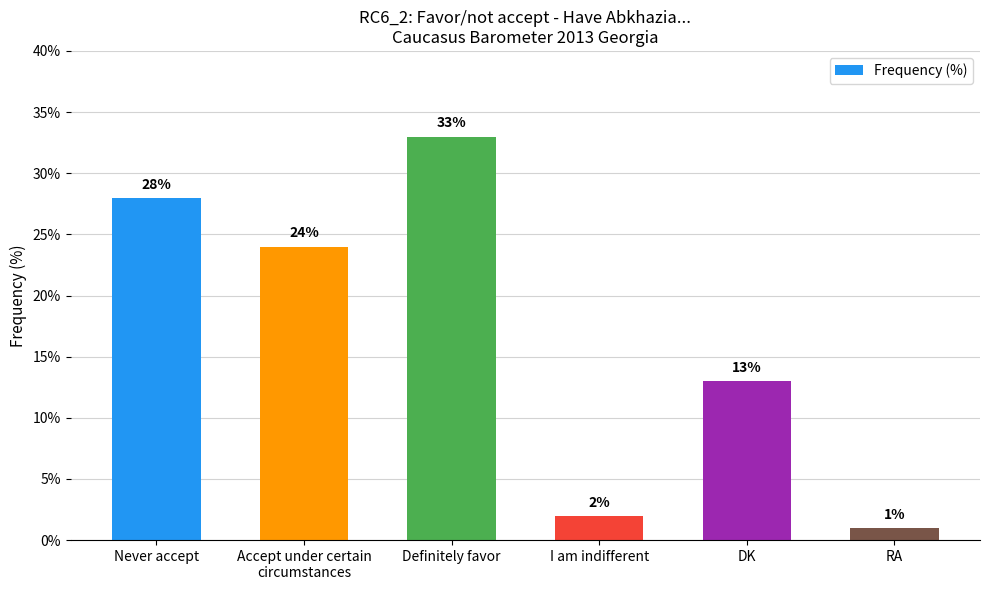

What is the sum of all values?

101